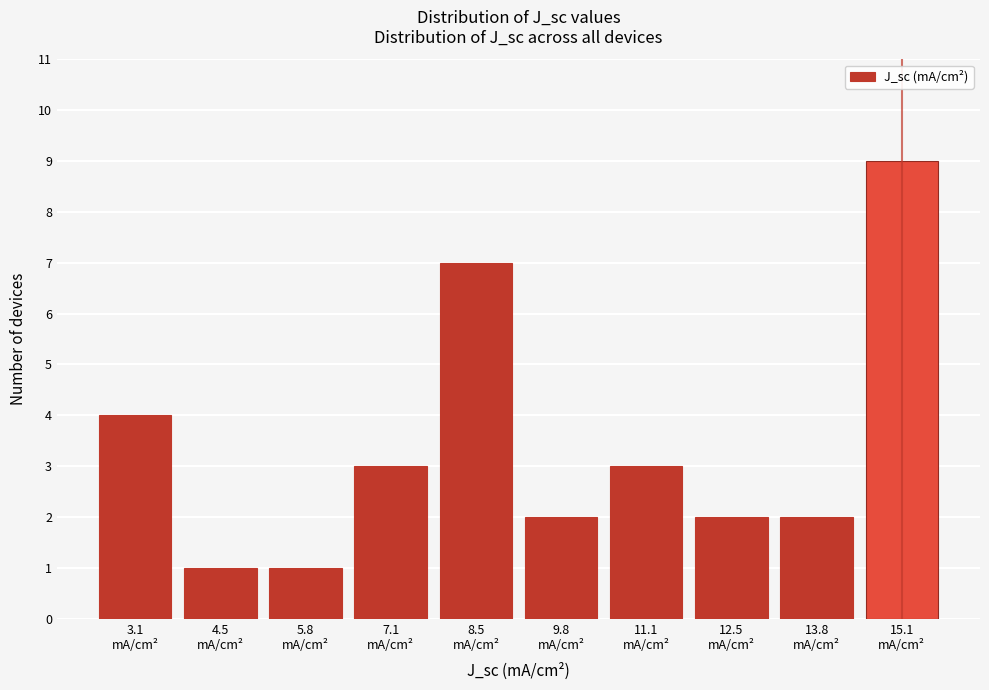

Reading left to right, what are all the values shown in this chart?

4	1	1	3	7	2	3	2	2	9